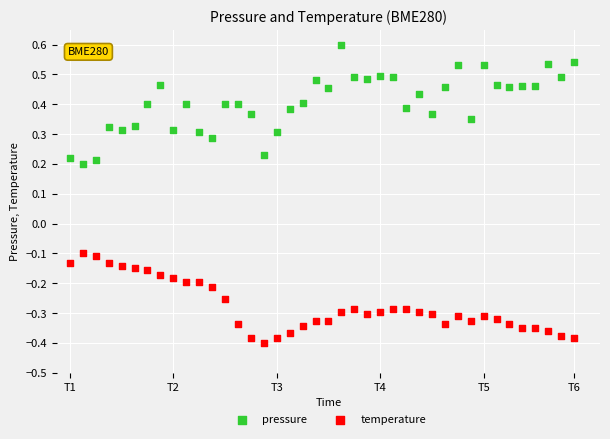

Which series contains the highest Y value?

pressure